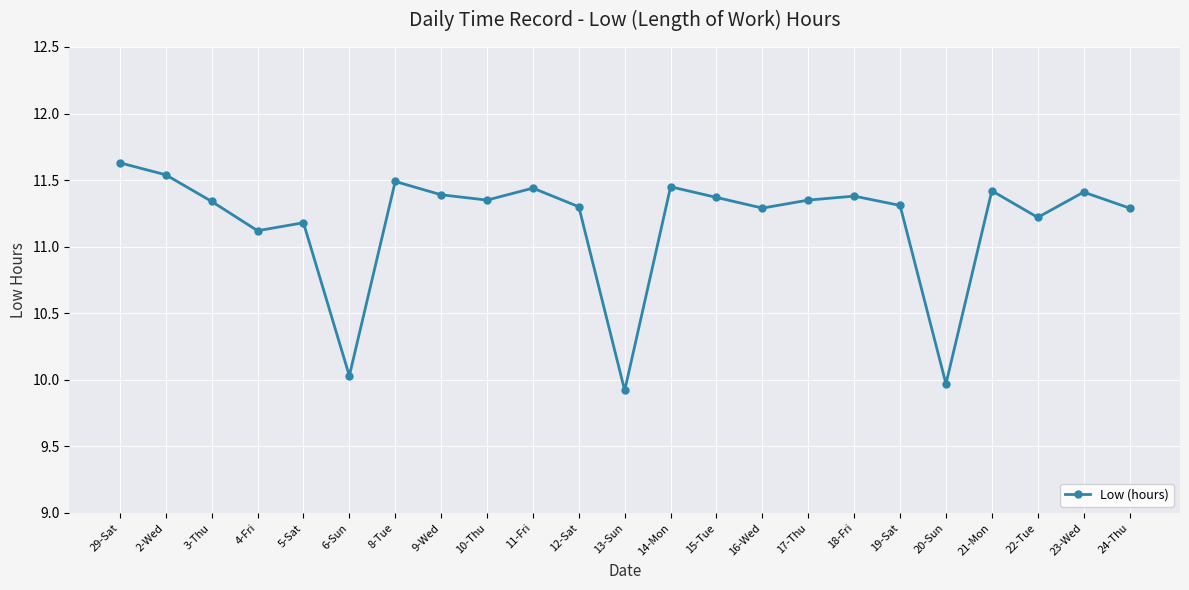

At which label does the data first exceed 11?

29-Sat